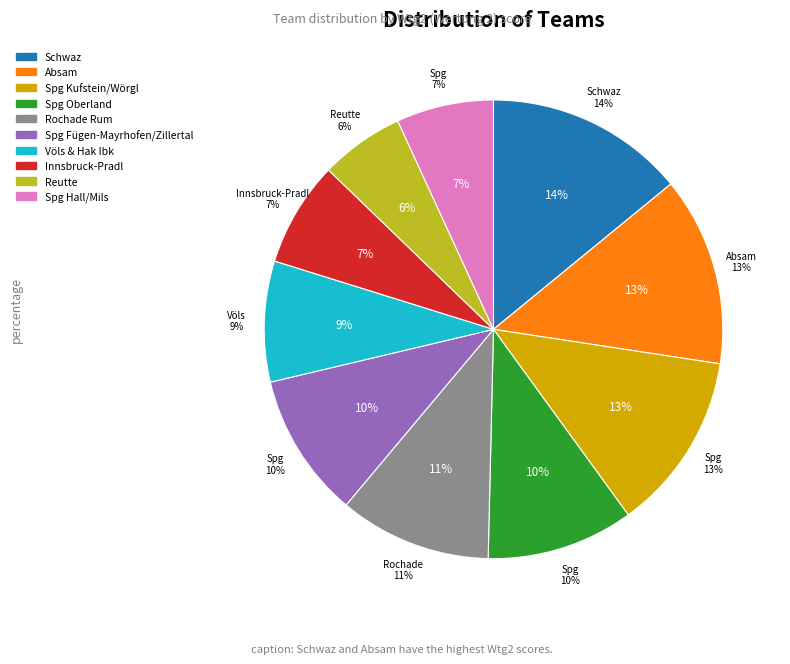

What is the largest slice in the pie chart?

Schwaz